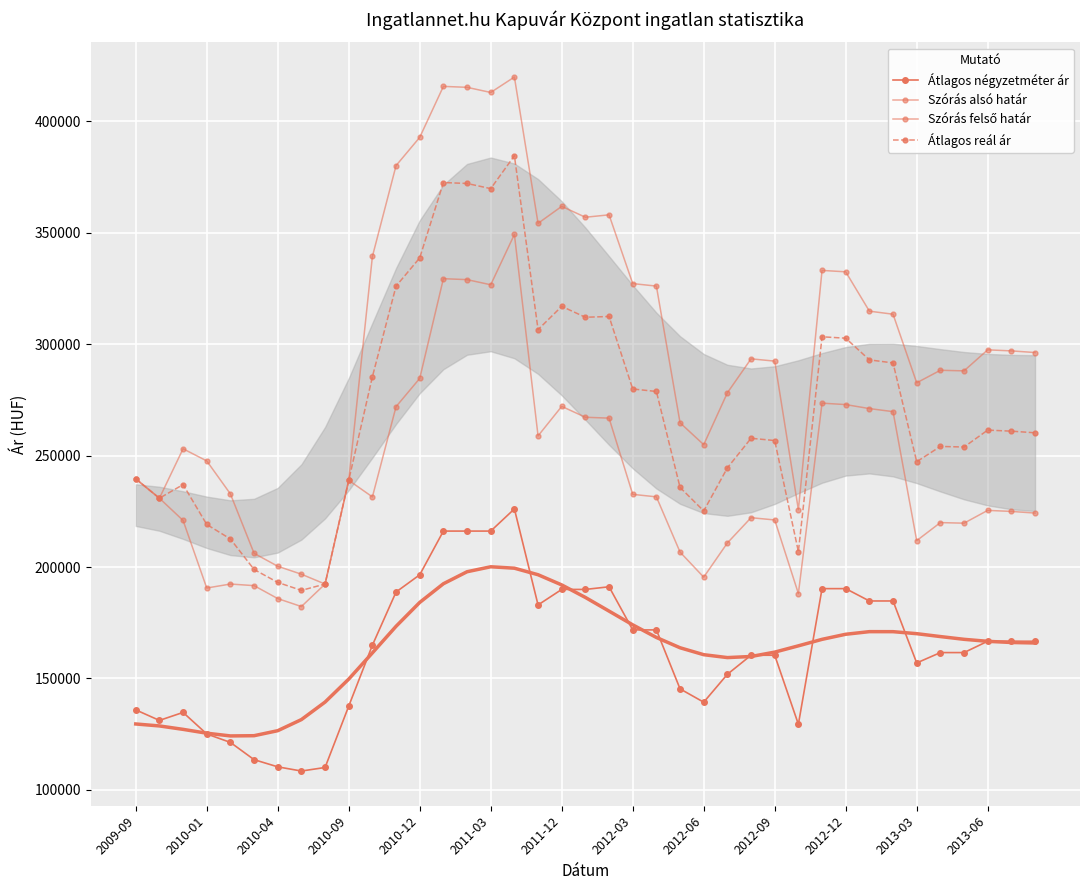

Reading left to right, transcribe all the data shown in this chart.

Átlagos négyzetméter ár: 135904	131170	134755	125090	121302	113561	110339	108455	110047	137581	164920	188782	196508	216120	216120	216120	226069	182981	189938	189938	191126	171780	171780	145323	139347	151865	160412	160412	129445	190297	190297	184762	184762	156955	161604	161604	166694	166694	166694
Szórás alsó határ: 239548	230868	220895	190572	192359	191642	185832	182262	192353	238899	231452	271954	284623	329364	328942	326636	349204	258832	272074	267187	266800	232599	231477	206693	195443	210794	222128	221109	188088	273514	272878	271082	269712	211824	219927	219664	225411	224939	224202
Szórás felső határ: 239548	230868	253049	247604	232793	206148	200338	196768	192353	238899	339330	380114	392783	415648	415226	412920	419848	354200	361818	356931	358012	327161	326039	264705	254887	278168	293398	292379	225728	333080	332444	314794	313424	282650	288271	288008	297439	296967	296230
Átlagos reál ár: 239548	230868	236972	219088	212576	198895	193085	189515	192353	238899	285391	326034	338703	372506	372084	369778	384526	306516	316946	312059	312406	279880	278758	235699	225165	244481	257763	256744	206908	303297	302661	292938	291568	247237	254099	253836	261425	260953	260216